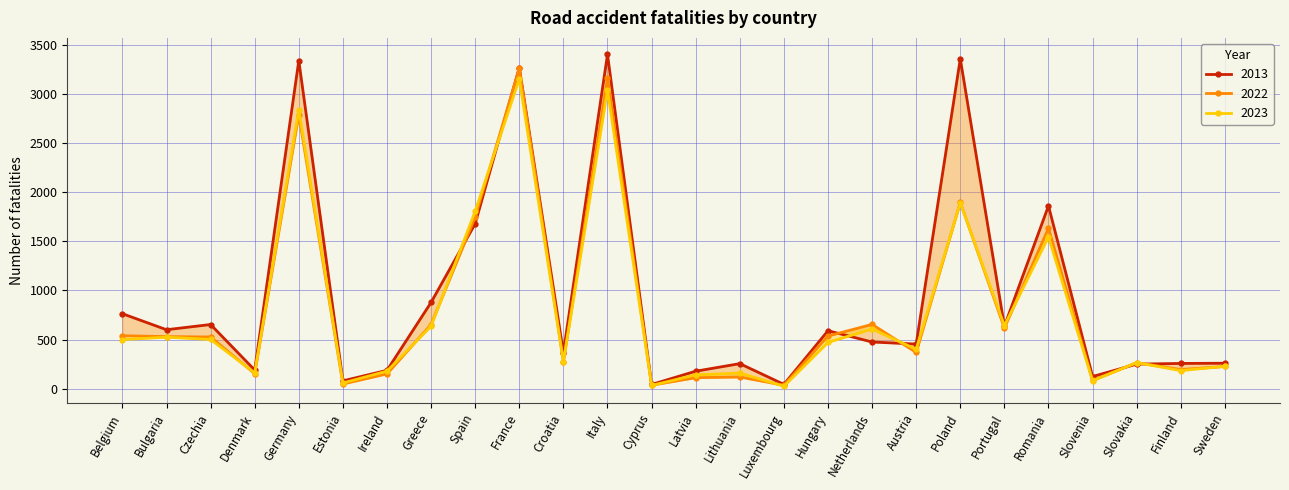

Is the value of 2013 at Estonia greater than the value of 2022 at Belgium?

No